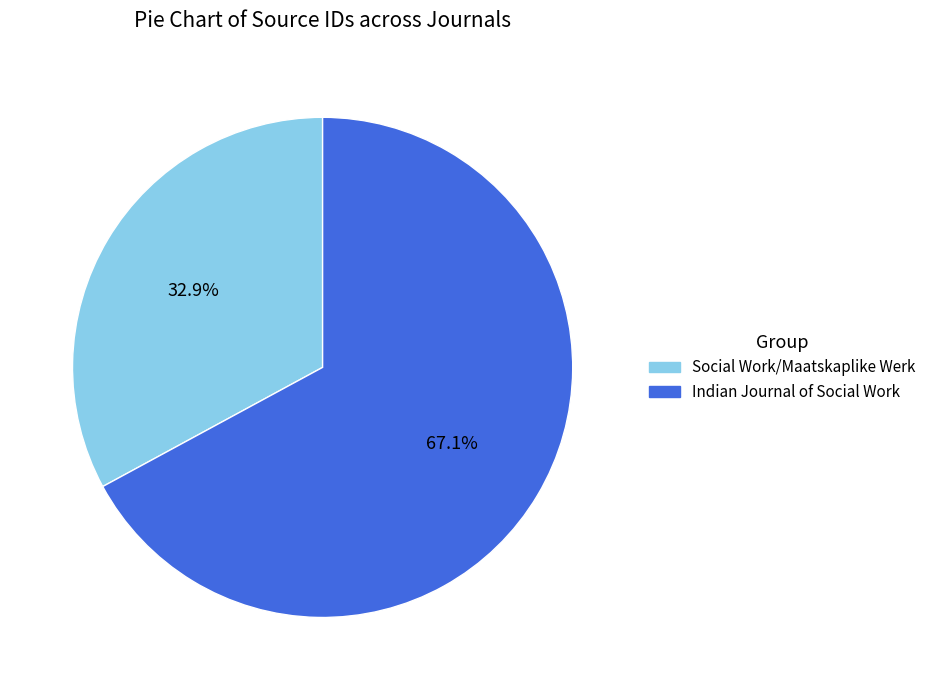

Which category has the biggest portion of the pie?

Indian Journal of Social Work